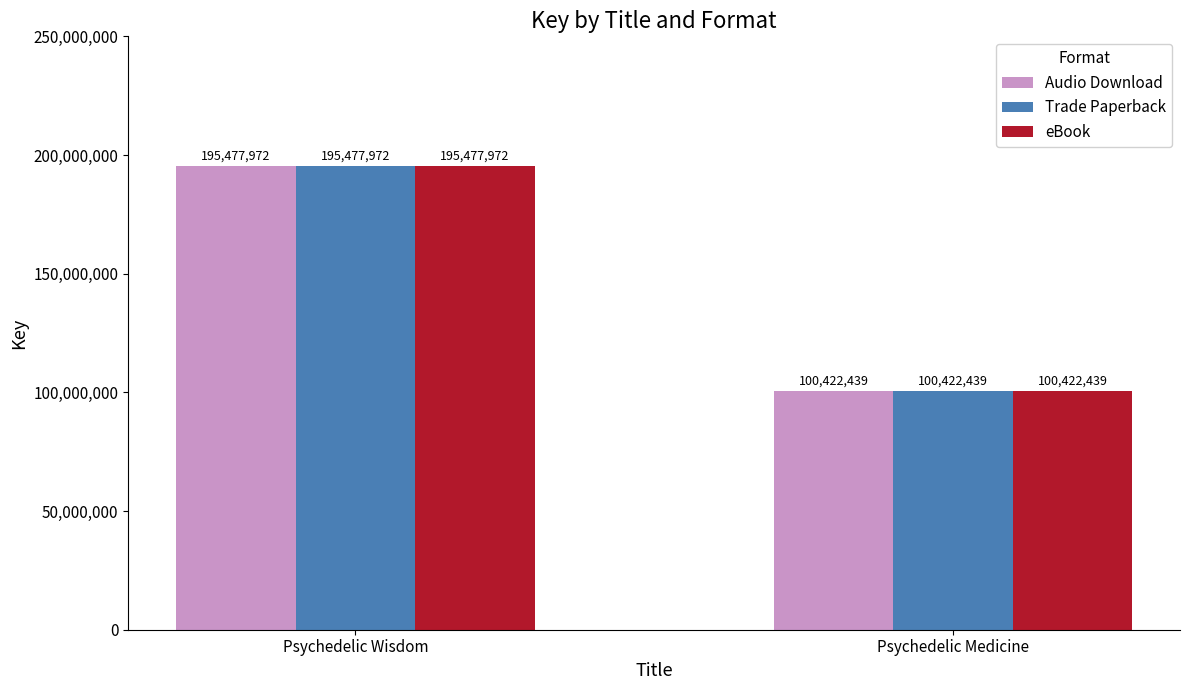

At which label does eBook reach its peak?

Psychedelic Wisdom